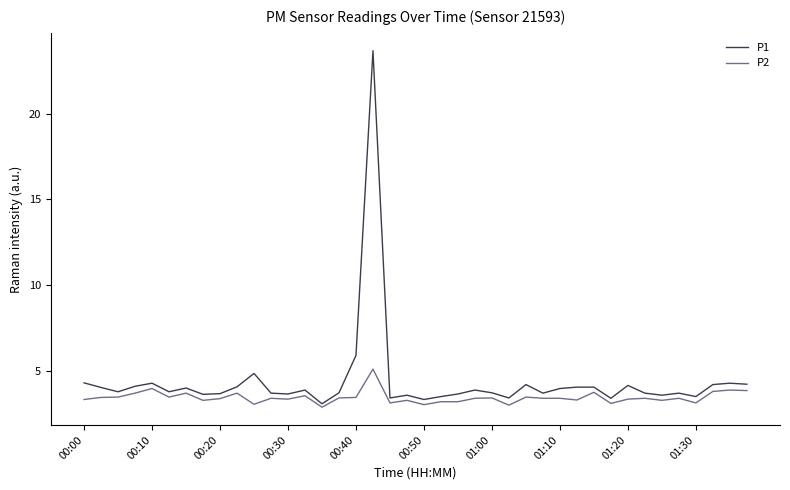

Which series has the largest range (max minus min)?

P1